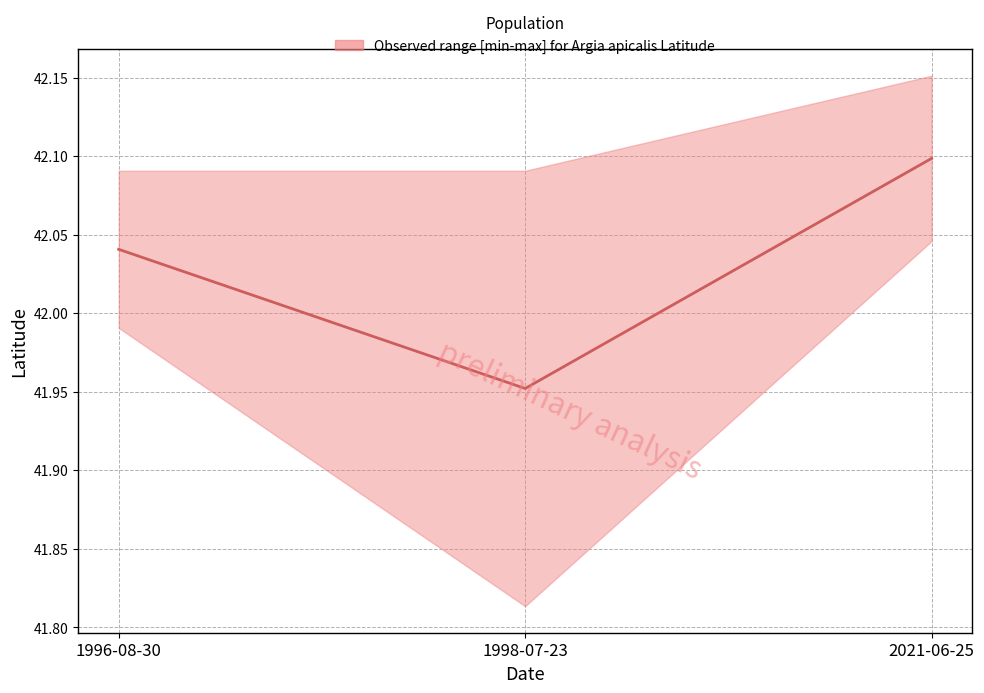

What is the difference between the values at 2021-06-25 and 1998-07-23?

0.1